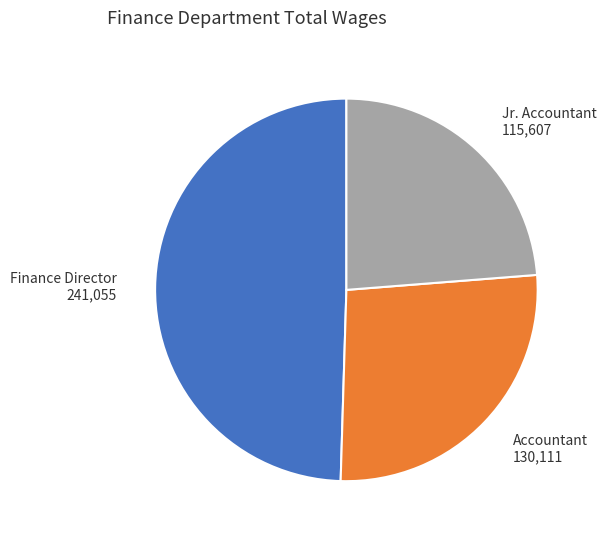

Does any single category account for the majority?

No